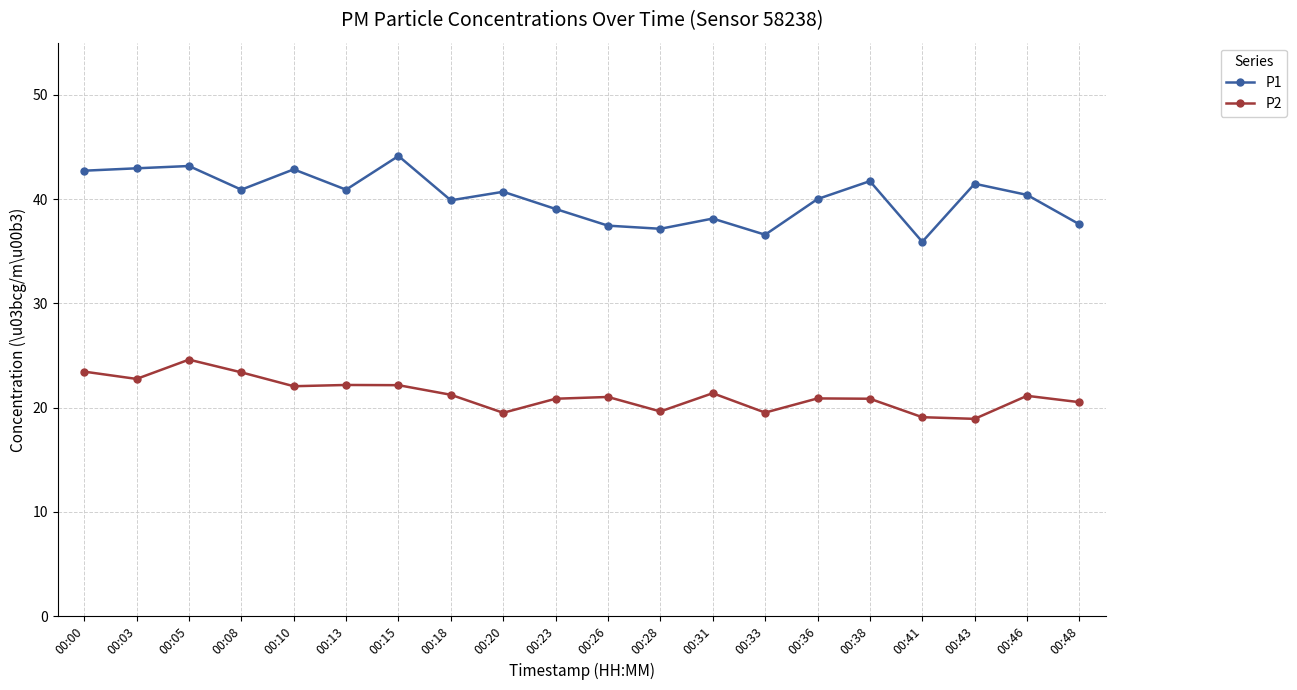

What is the difference between the highest and lowest values at 00:48?

17.1